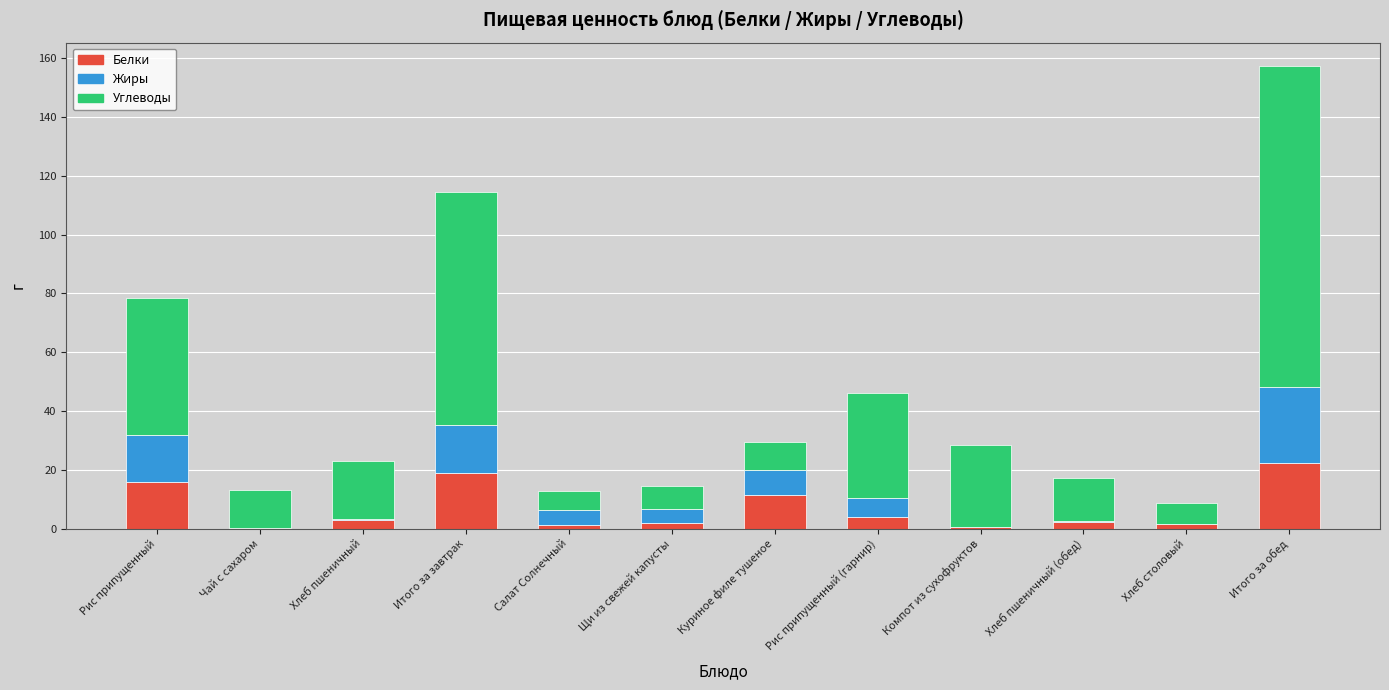

Does the chart contain stacked bars?

Yes